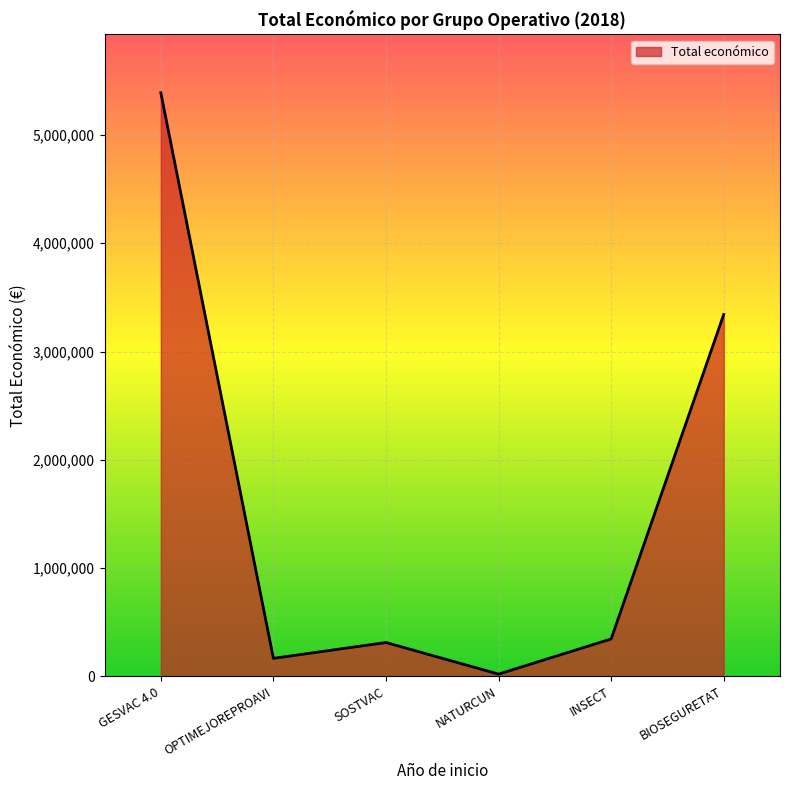

Reading left to right, transcribe all the data shown in this chart.

5390598	165000	311553	19478	344243	3342252